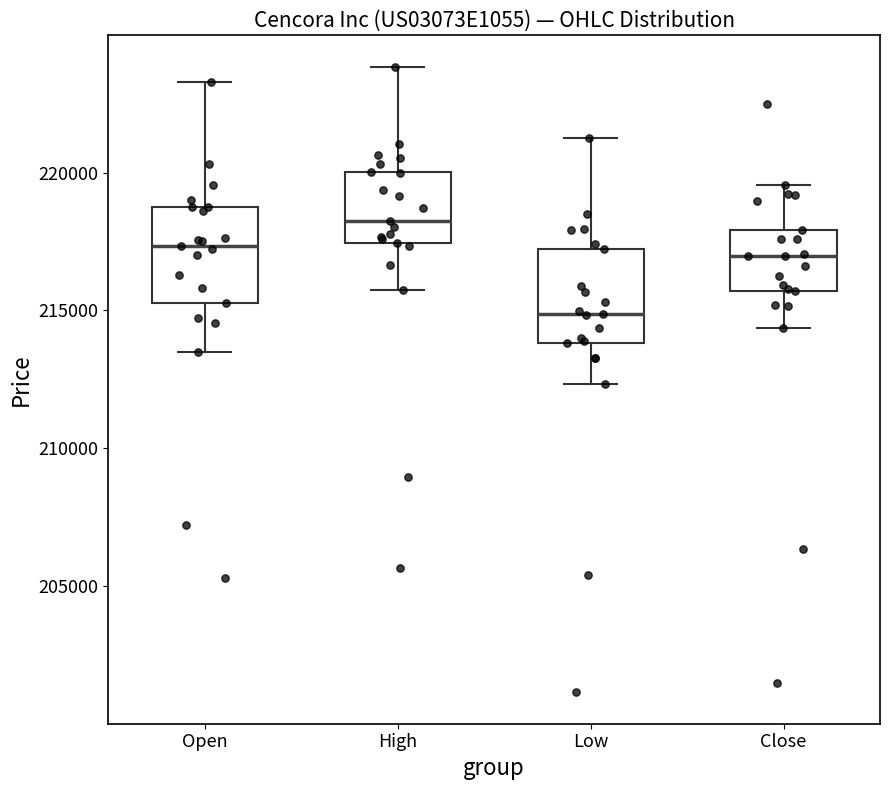

Reading left to right, transcribe this box plot: for each box, give where its median line is, the range the box spans, and where its two whiskers end, as read against the y-axis. The values are not printed on the chart, so give them approximately, as read against the axis.

Open: median 217500, box 215500 to 218500, whiskers 213500 to 223500
High: median 218000, box 217500 to 220000, whiskers 216000 to 224000
Low: median 215000, box 214000 to 217000, whiskers 212500 to 221000
Close: median 217000, box 215500 to 218000, whiskers 214500 to 219500